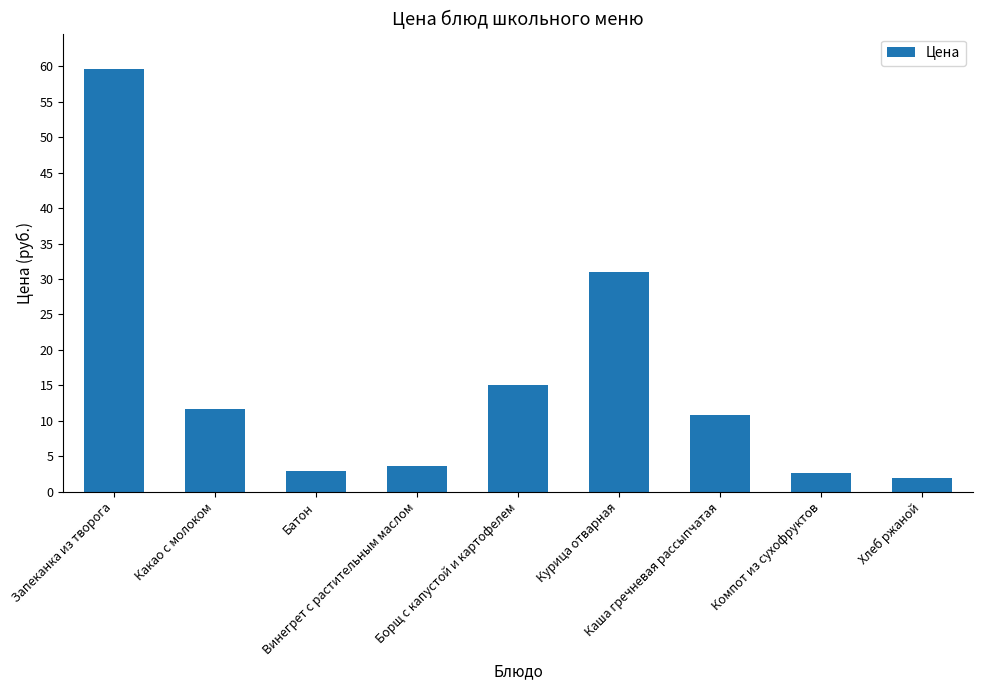

What is the change in value from Какао с молоком to Борщ с капустой и картофелем?

+3.3